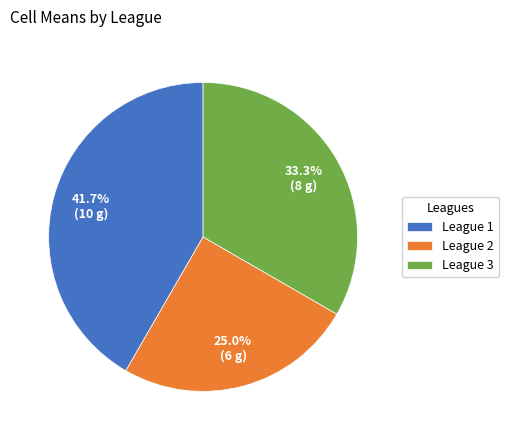

Between League 3 and League 2, which is larger?

League 3